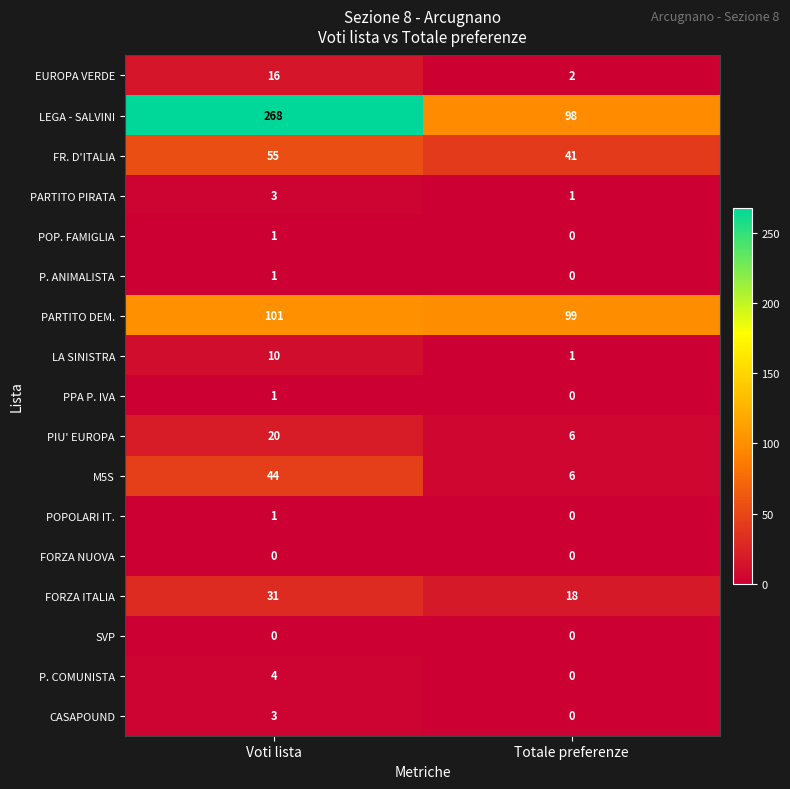

Which series has the largest total across all categories?

LEGA - SALVINI